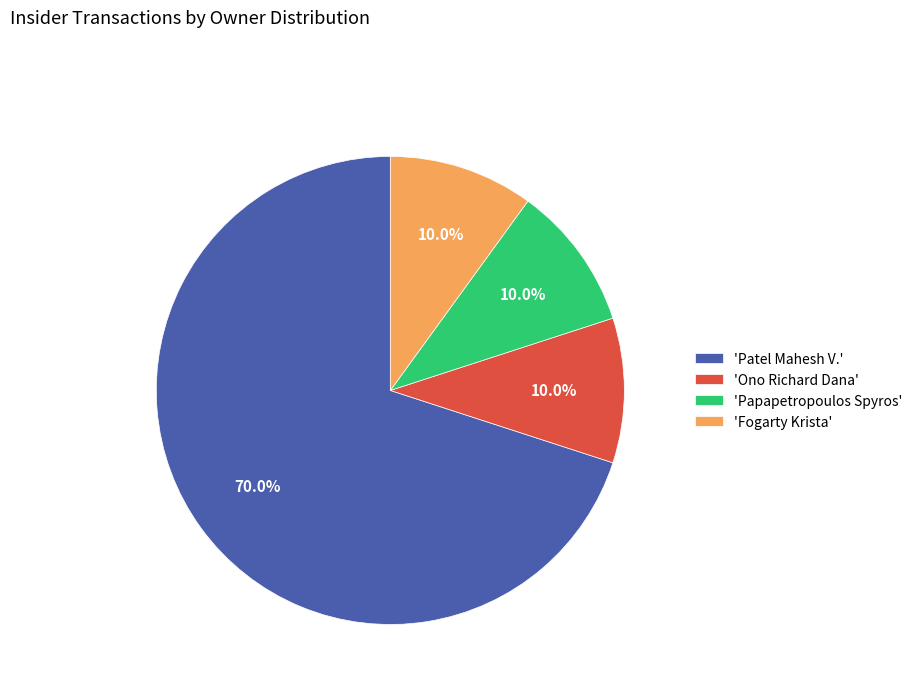

Approximately how many times larger is the value at 'Papapetropoulos Spyros' compared to 'Ono Richard Dana'?

1.0